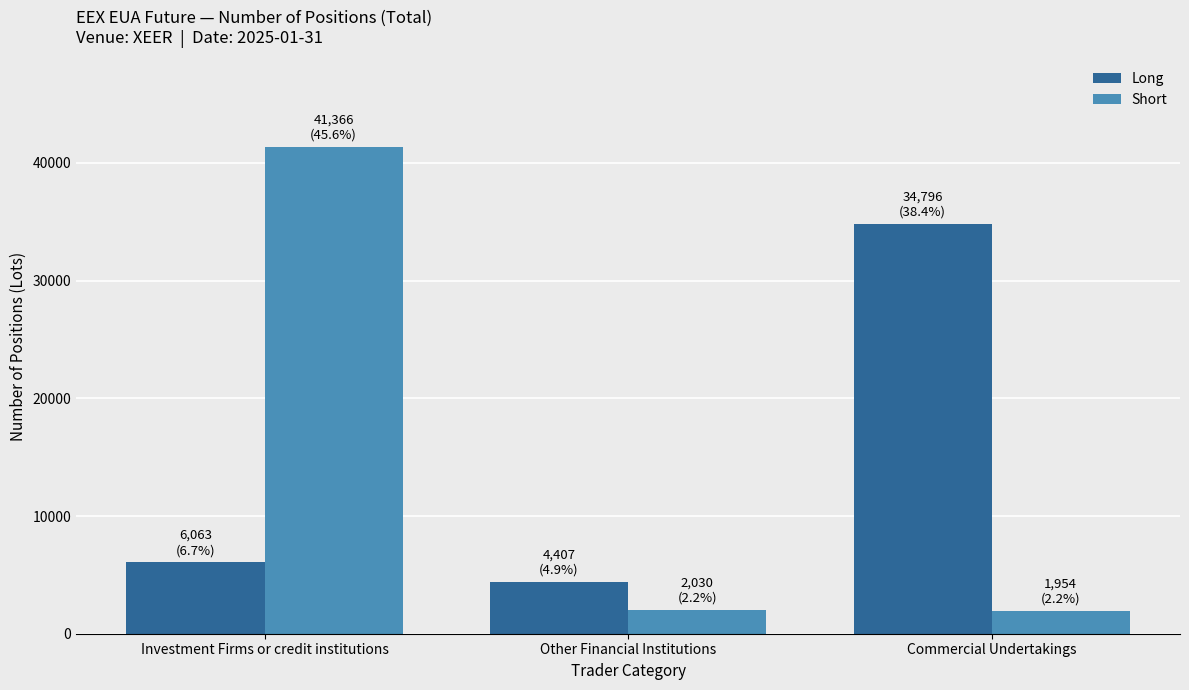

Rank the categories by Long value from lowest to highest.

Other Financial Institutions, Investment Firms or credit institutions, Commercial Undertakings